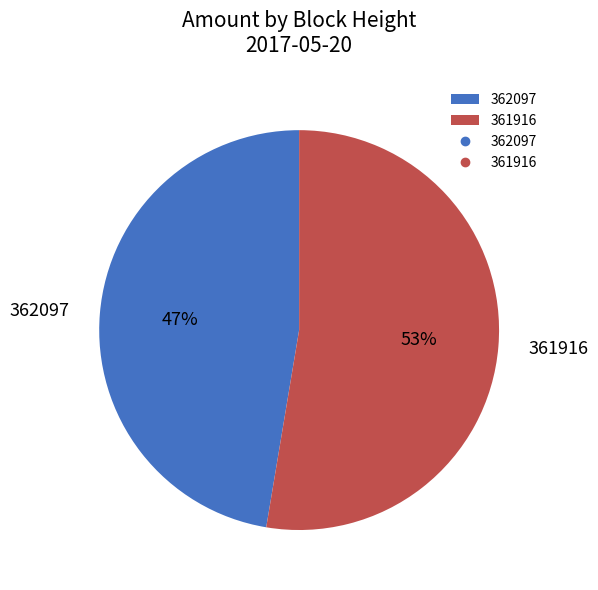

To the nearest percent, what portion does 361916 represent?

53%